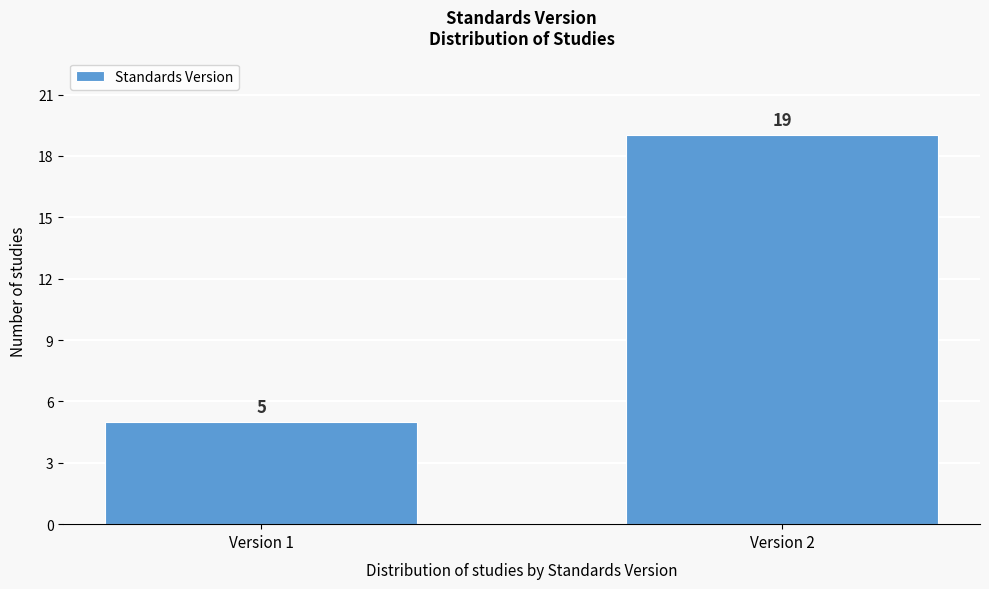

Reading left to right, transcribe all the data shown in this chart.

Version 1=5	Version 2=19